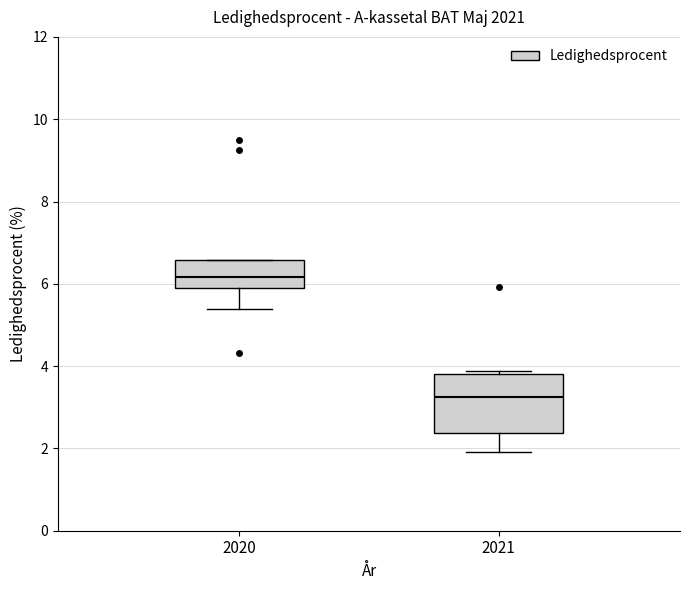

Where does the median line of the box at x = 2021 sit on the y-axis? The values are not printed on the chart, so give them approximately, as read against the axis.

3.2